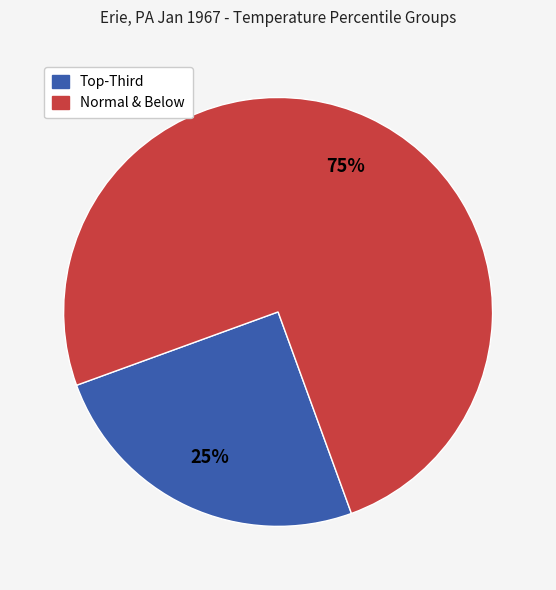

To the nearest percent, what is the difference between the largest and smallest slice percentages?

50%